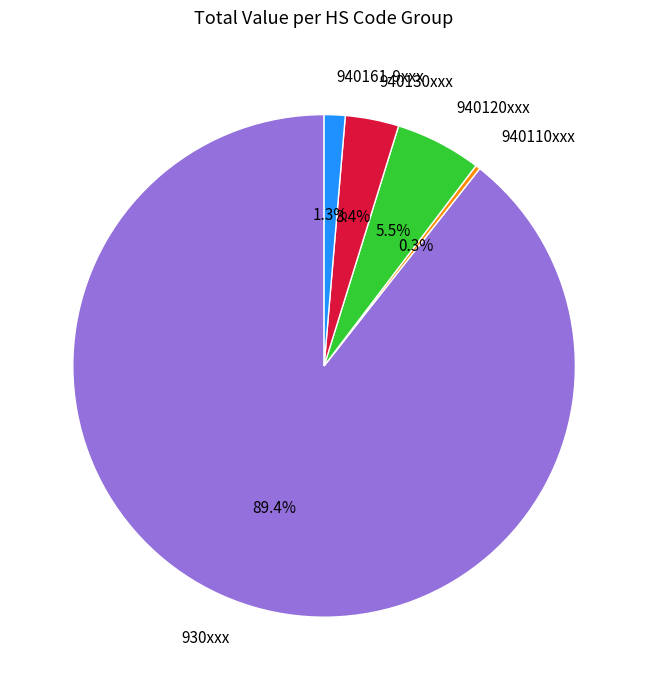

Rank the categories by value from lowest to highest.

940110xxx, 940161-9xxx, 940130xxx, 940120xxx, 930xxx